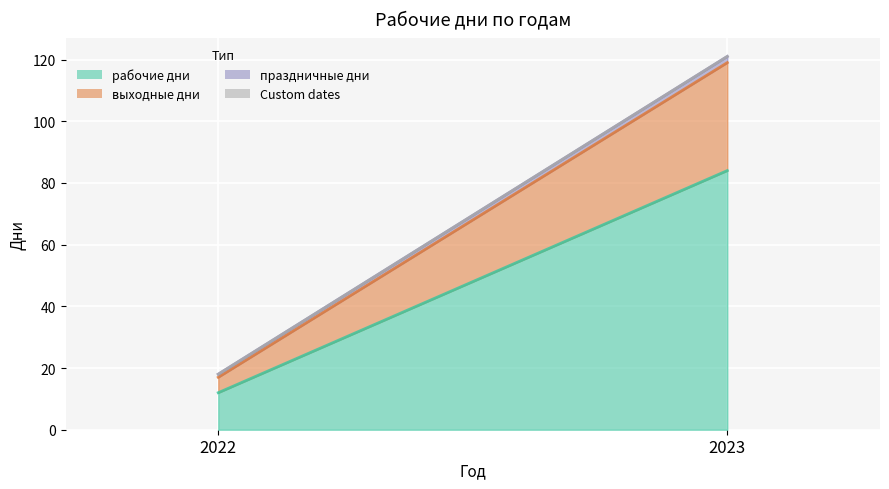

Which category has the lowest value in the выходные дни series?

2022